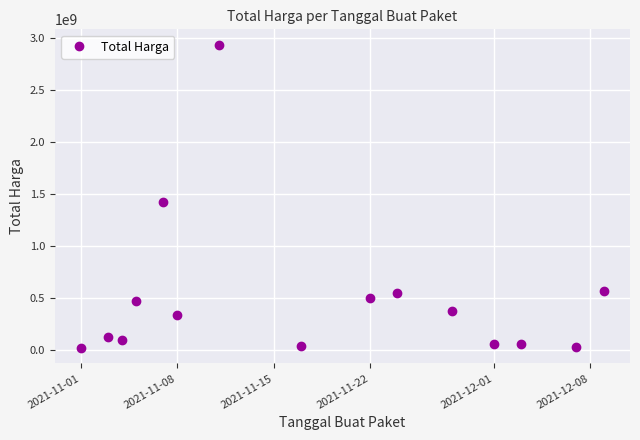

What is the sum of all values?

7518497085